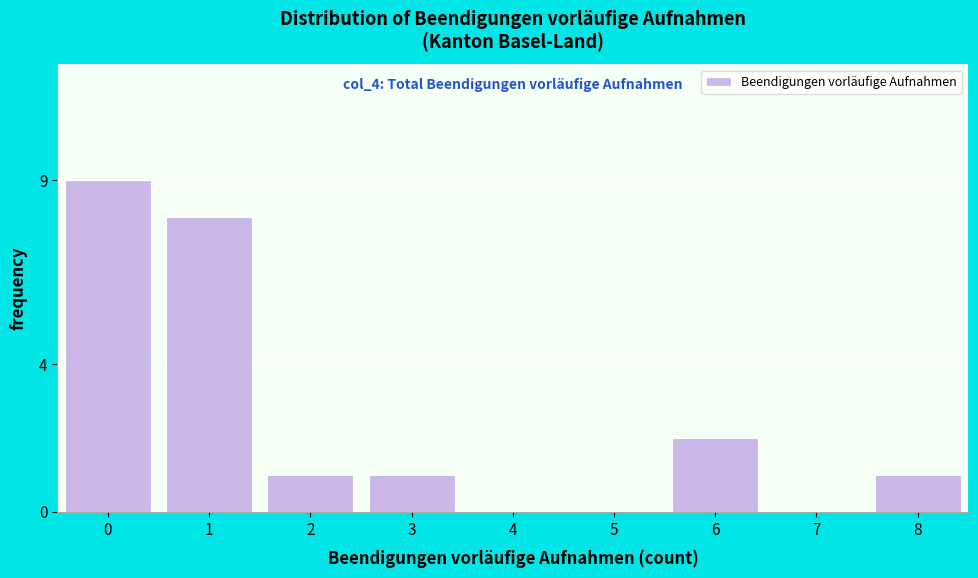

Reading right to left, list all the values displayed in this chart.

8=1	7=0	6=2	5=0	4=0	3=1	2=1	1=8	0=9